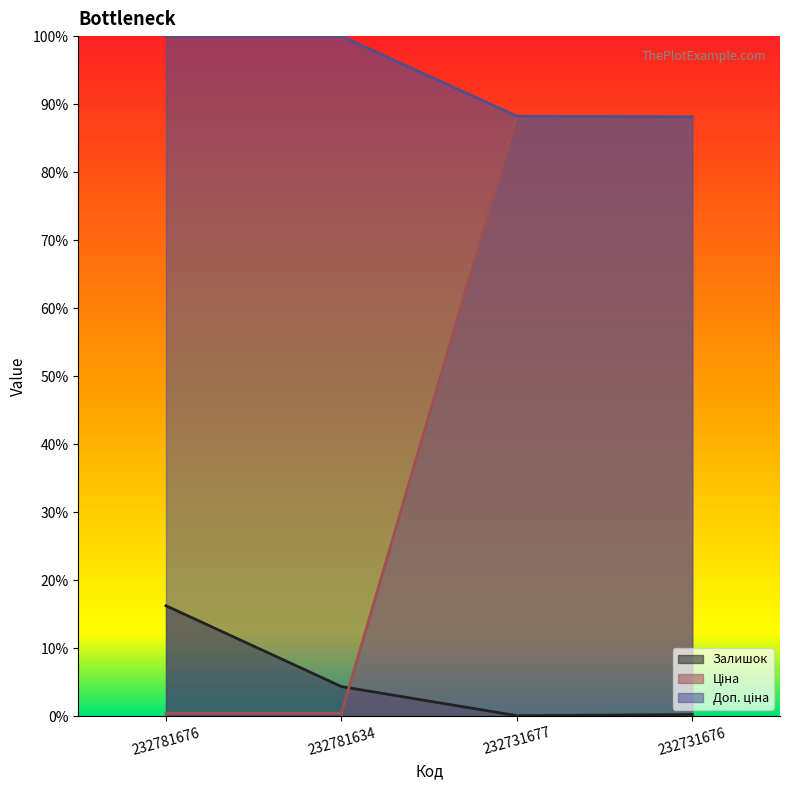

True or false: Ціна has more than 0 points higher than both neighbors.

True